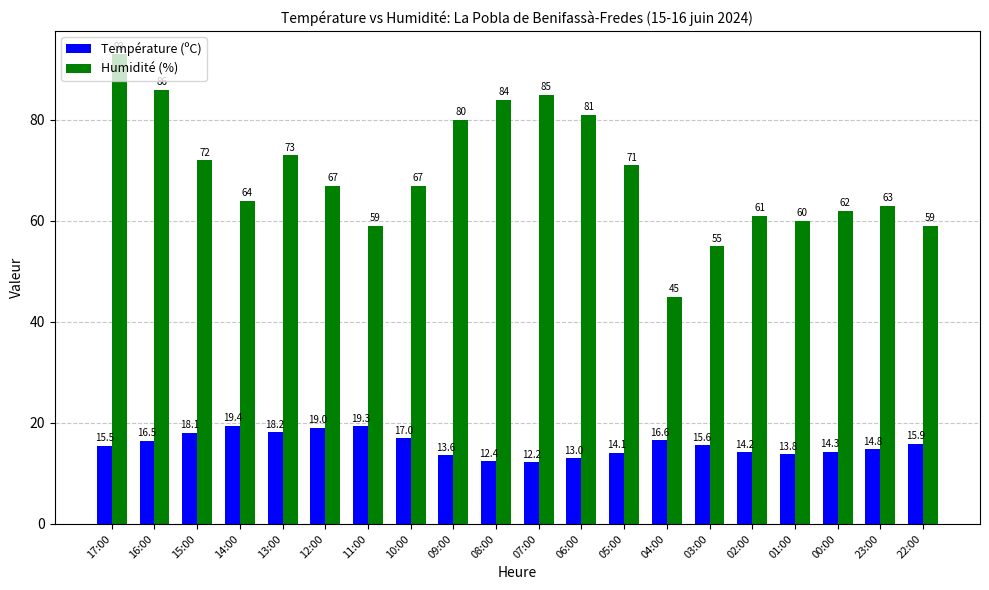

What are all the series names shown in the legend?

Température (ºC), Humidité (%)